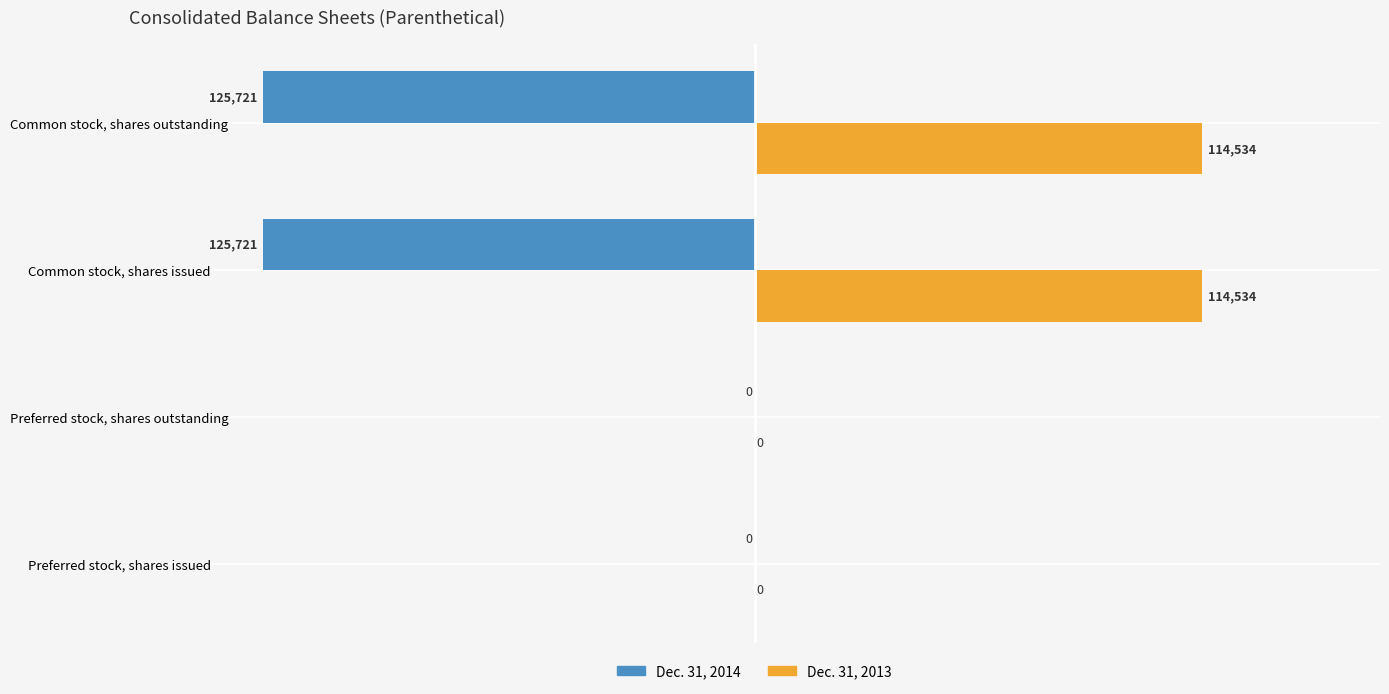

The Dec. 31, 2013 series shows 0 at Preferred stock, shares issued. True or false?

True